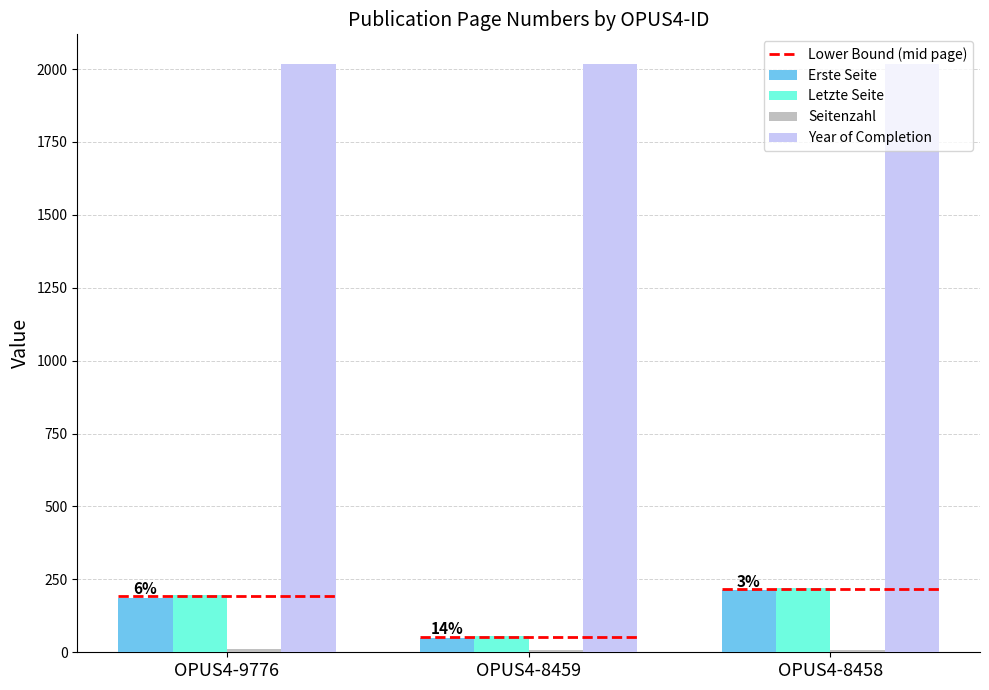

The Letzte Seite series shows 221 at OPUS4-8458. True or false?

True